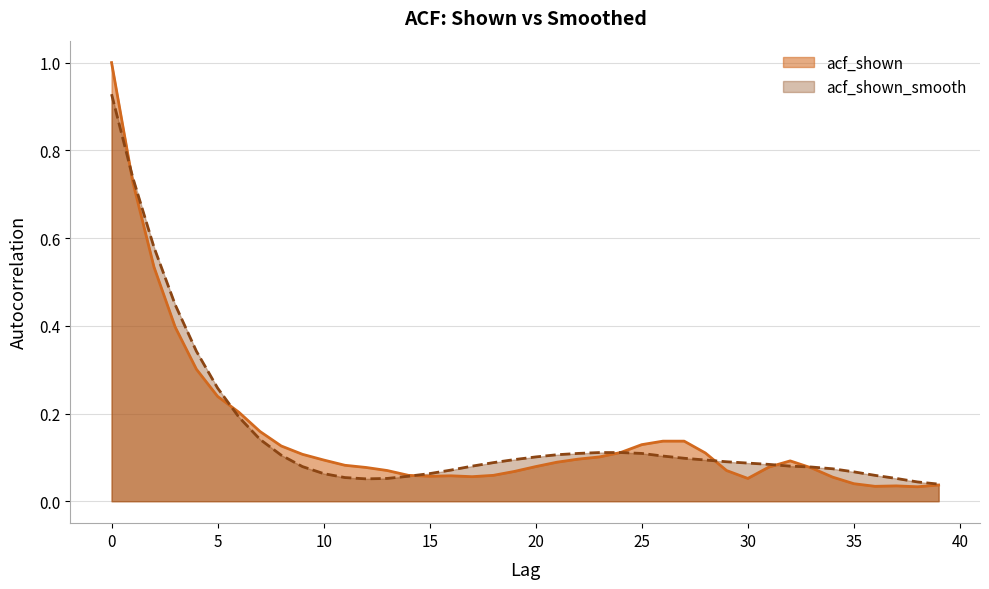

What are all the series names shown in the legend?

acf_shown, acf_shown_smooth